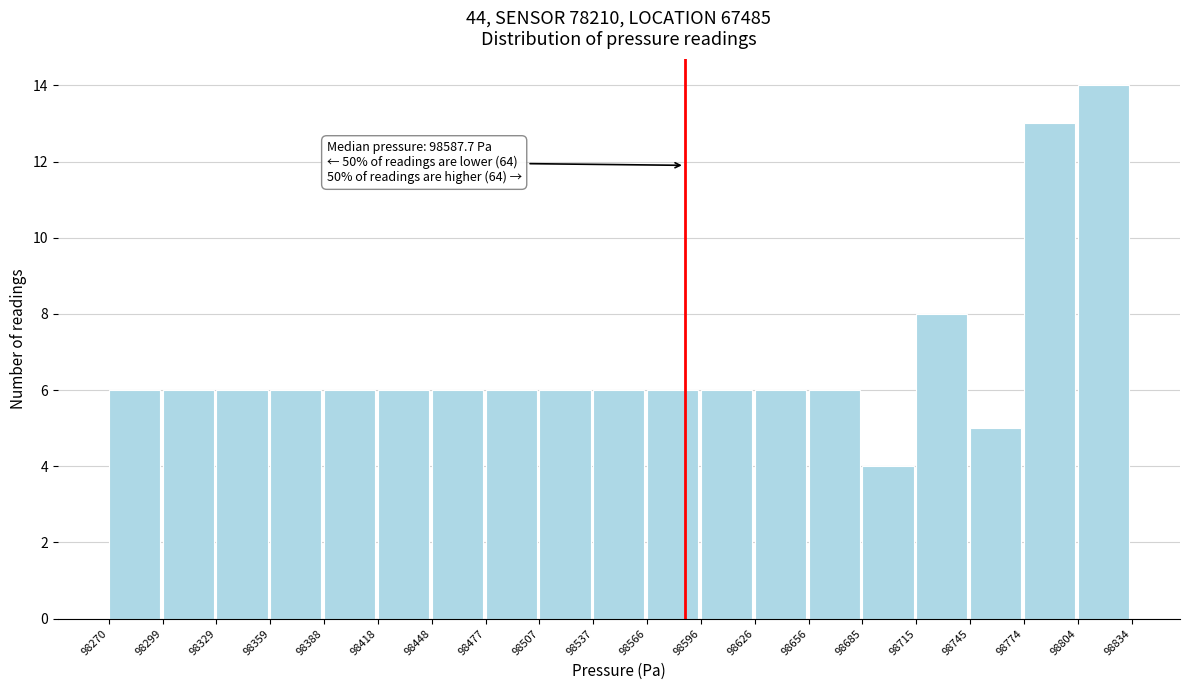

Which range on the x-axis has the tallest bar?

98804 to 98834